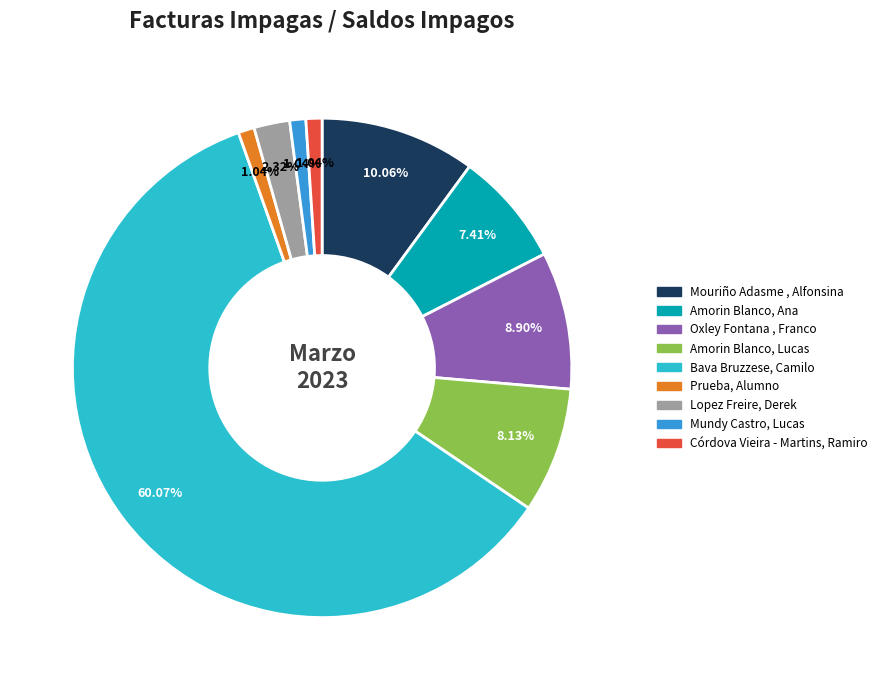

Approximately how many times larger is the value at Mouriño Adasme , Alfonsina compared to Mundy Castro, Lucas?

9.7